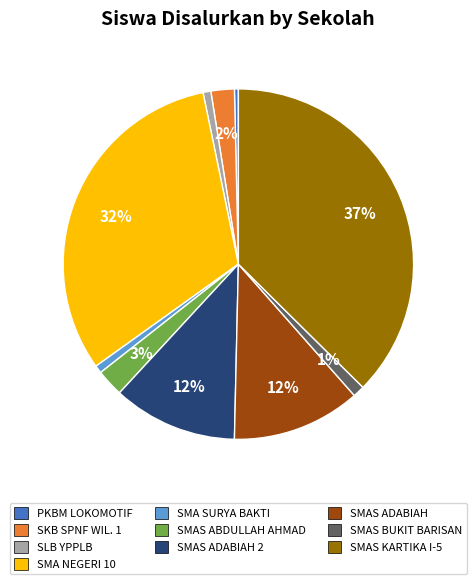

The SMAS KARTIKA I-5 slice represents 37% of the pie. True or false?

True